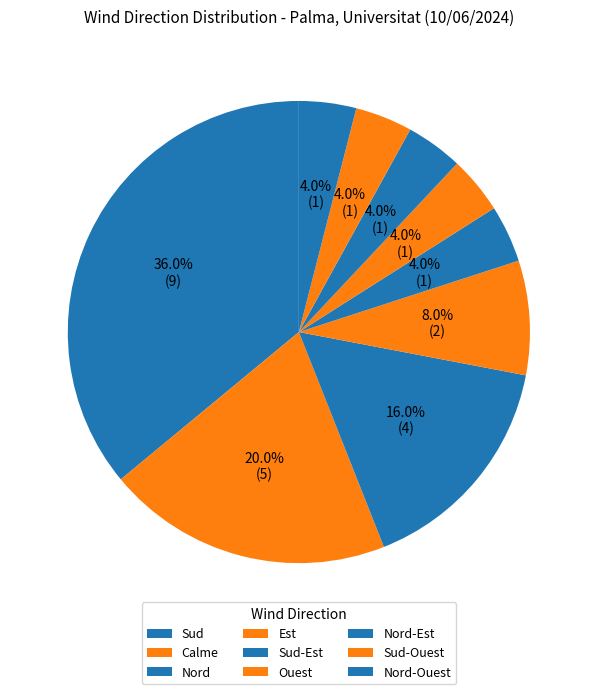

To the nearest percent, what is the difference between the largest and smallest slice percentages?

32%